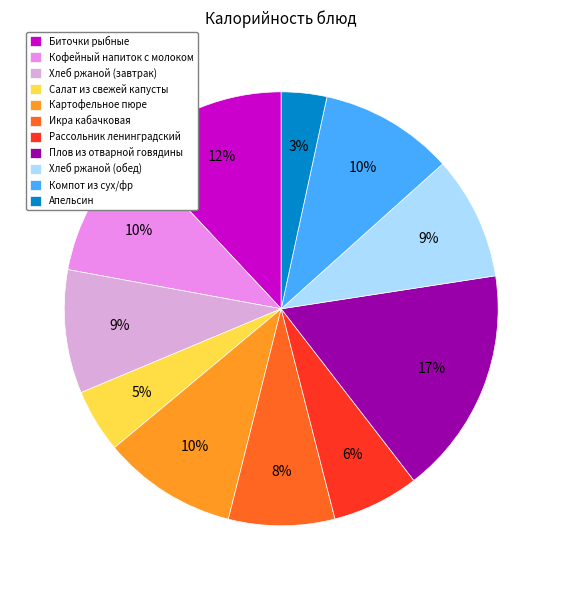

Count the number of slices in the pie.

11